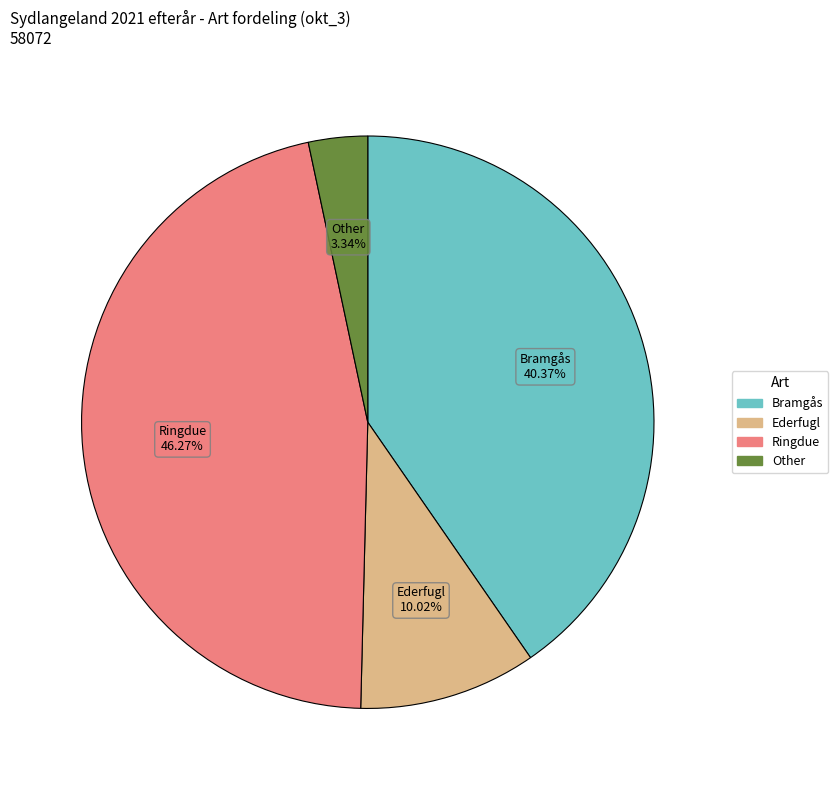

Is there any slice that represents more than half of the pie?

No